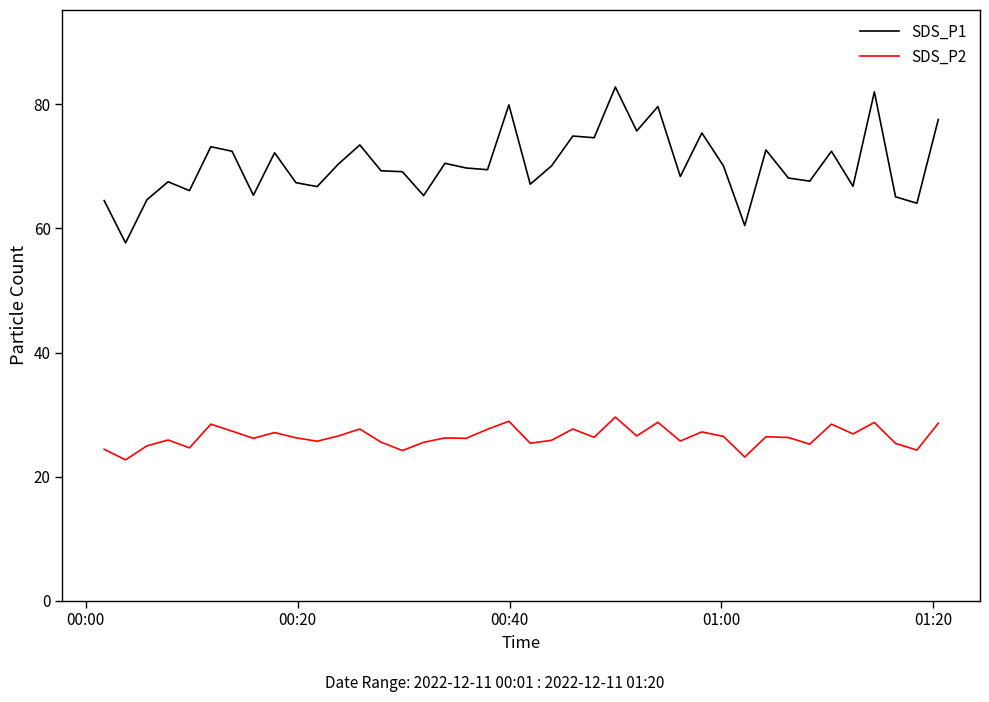

True or false: SDS_P2 has more than 0 interior local peaks.

True